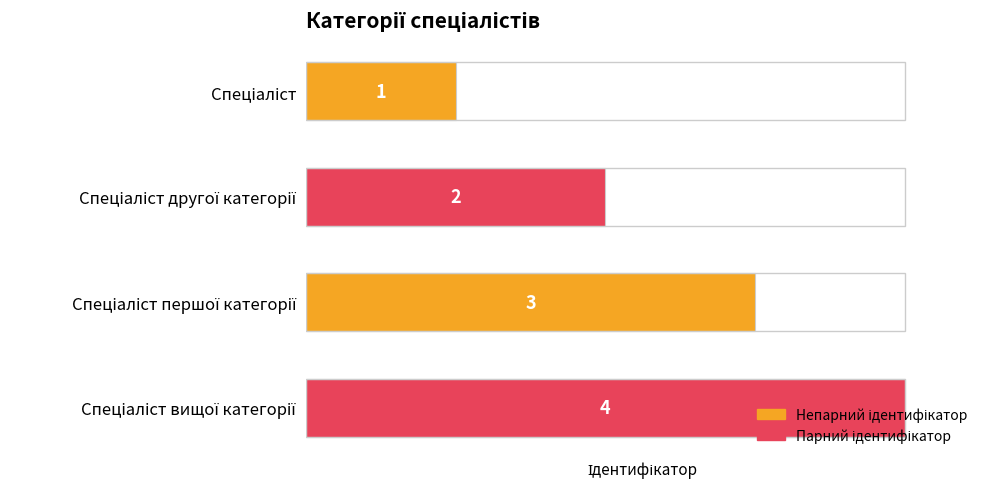

Does the chart contain any negative values?

No